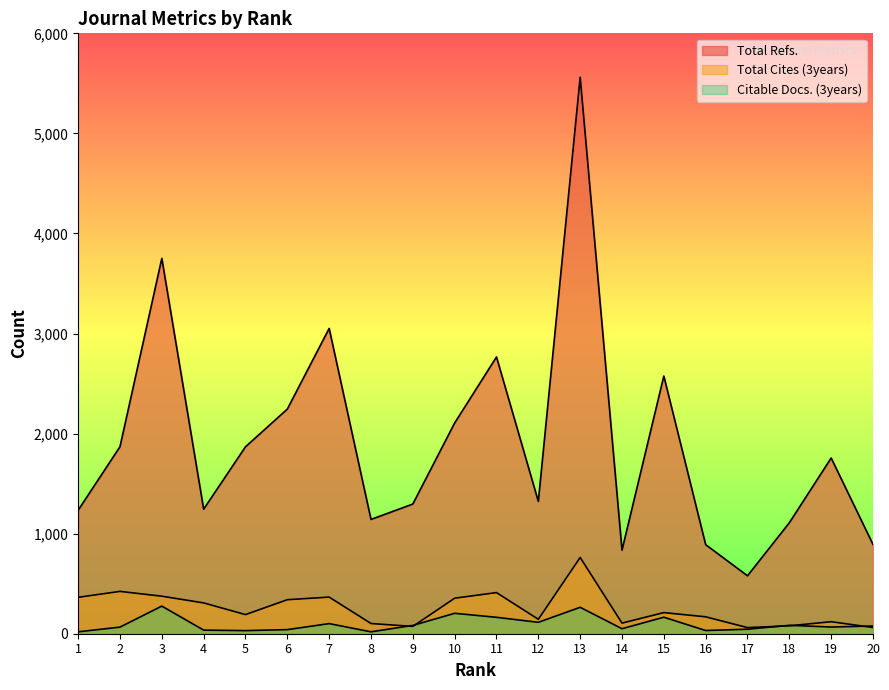

After their last crossing, which series has the higher values: Citable Docs. (3years) or Total Cites (3years)?

Citable Docs. (3years)